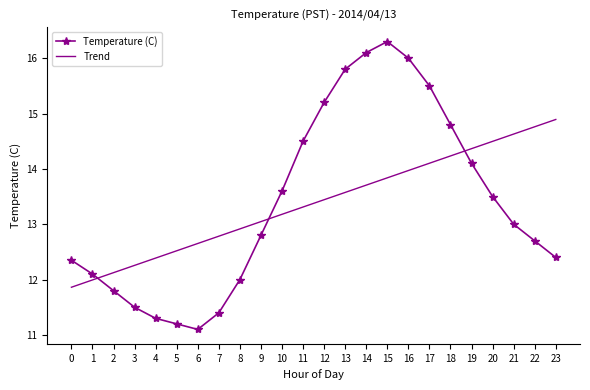

What is the approximate value of Trend at 2?

12.1